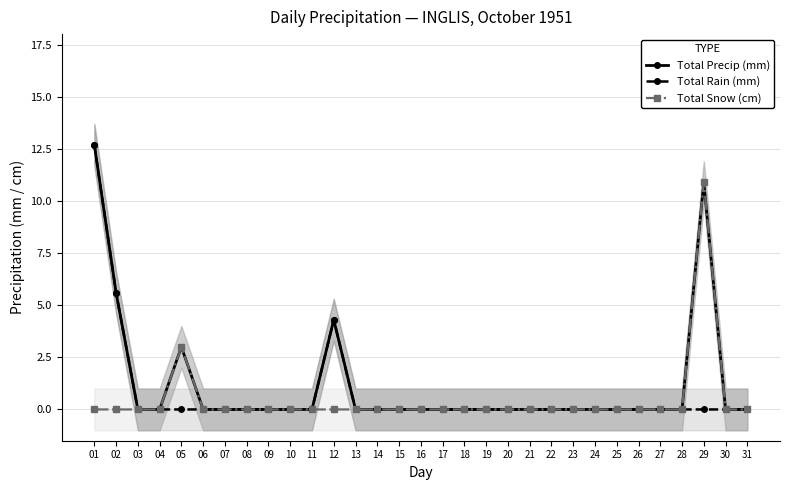

List the series in order of their peak value, highest first.

Total Precip (mm), Total Rain (mm), Total Snow (cm)